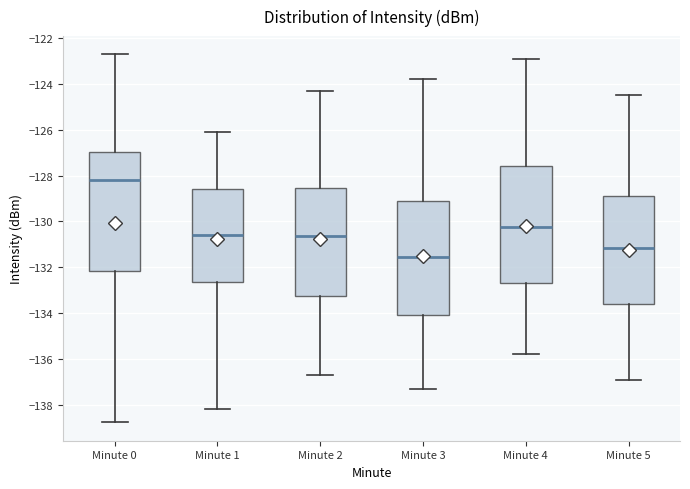

Which box's median line is the highest?

Minute 0